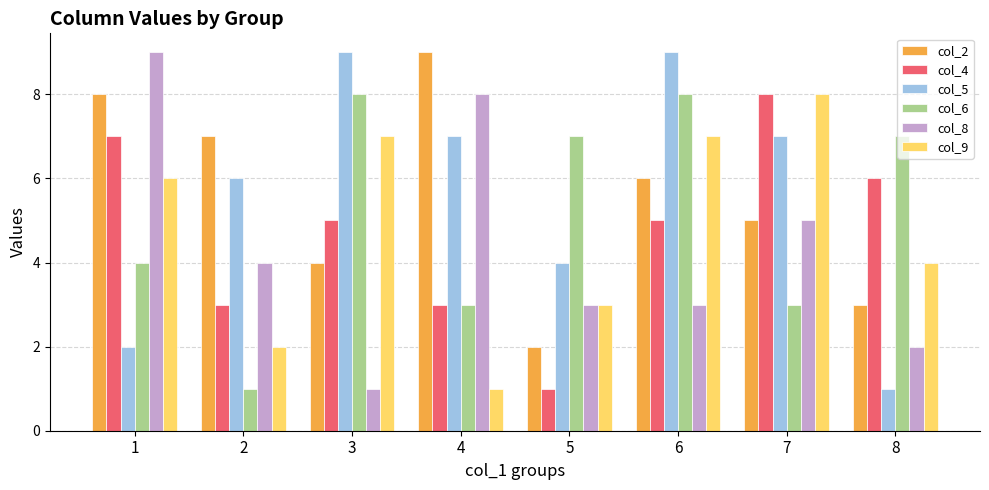

What are all the series names shown in the legend?

col_2, col_4, col_5, col_6, col_8, col_9